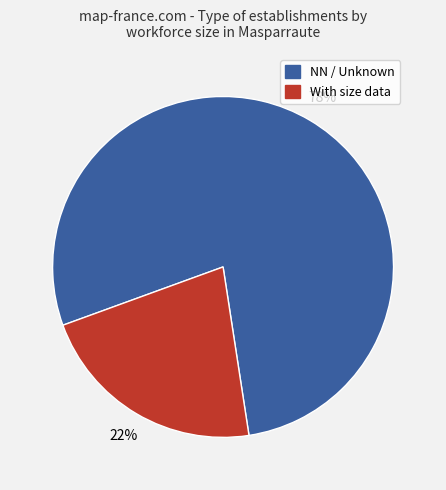

Count the number of slices in the pie.

2